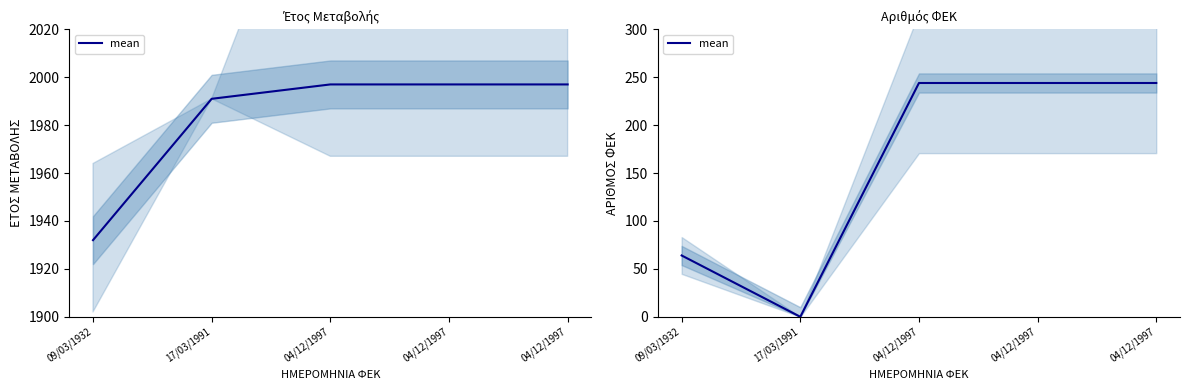

What is the label of the 1st point from the left?

09/03/1932